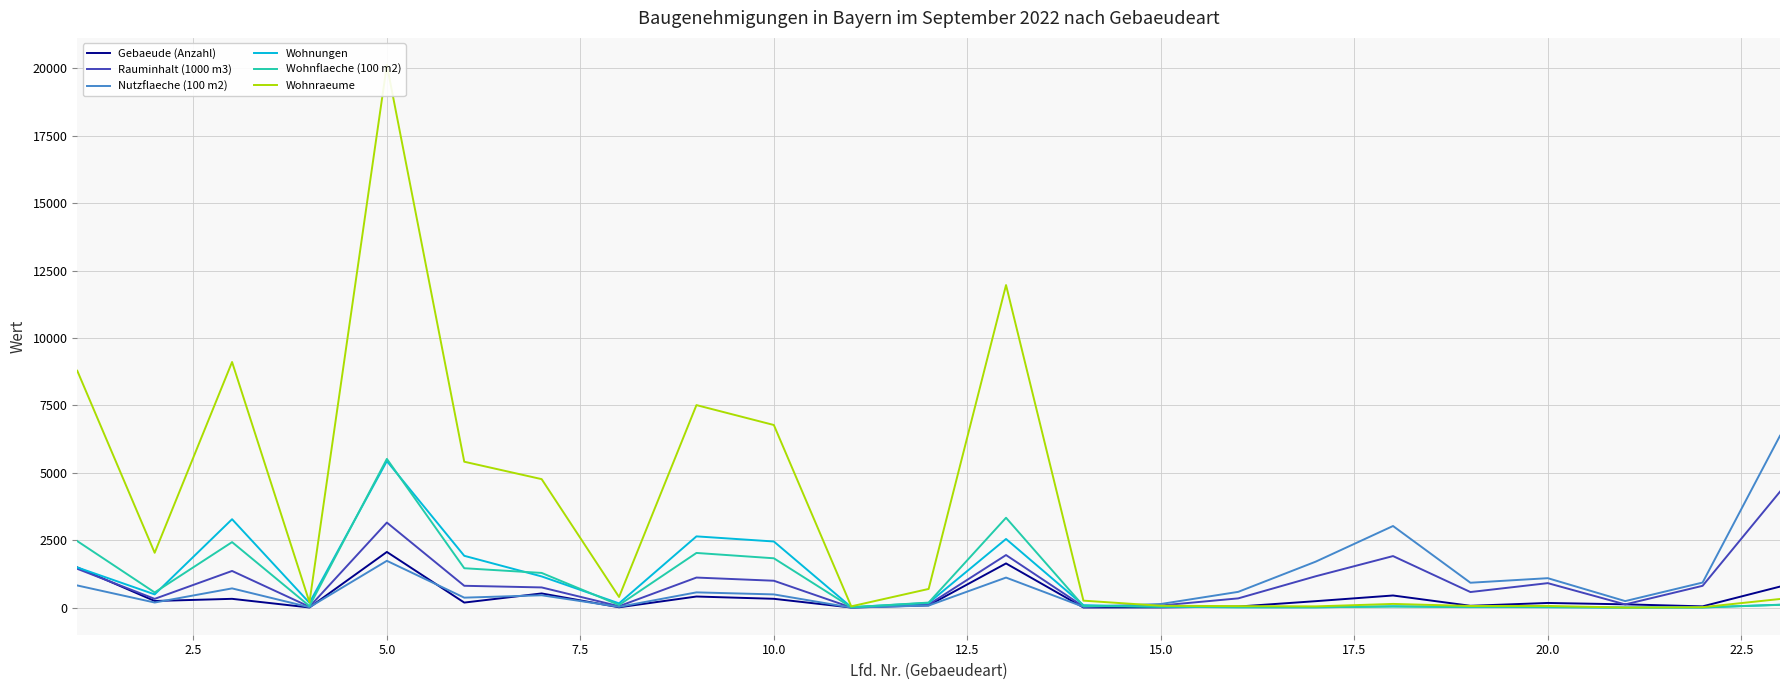

What is the highest value of the Gebaeude (Anzahl) series?

2064